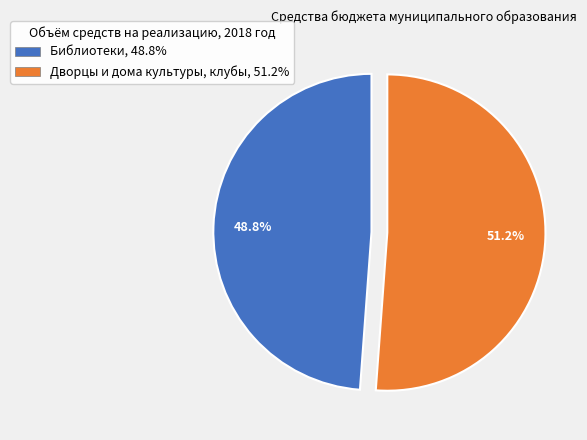

What is the majority slice?

Дворцы и дома культуры, клубы